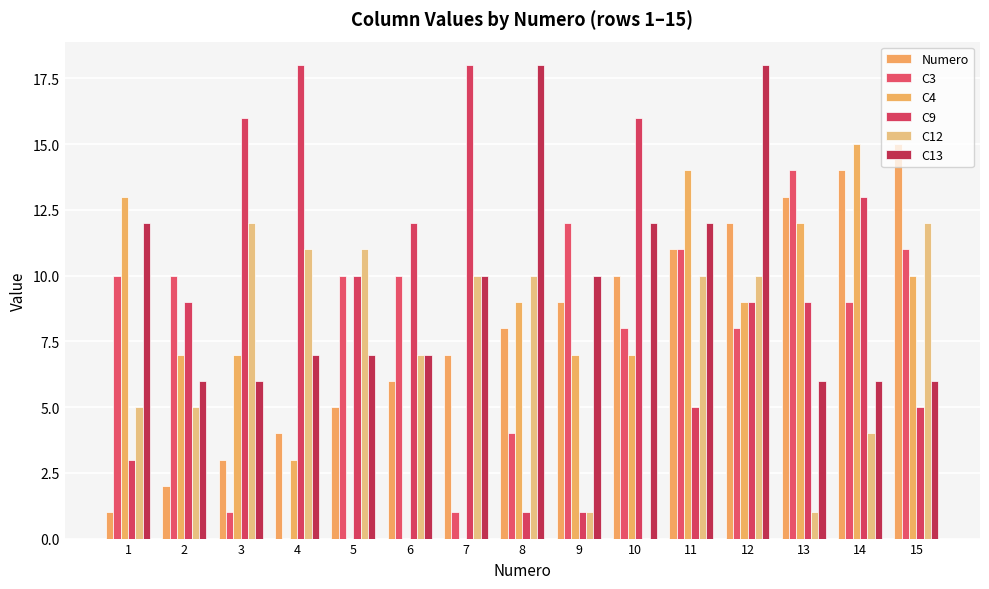

Count the number of data series in this chart.

6